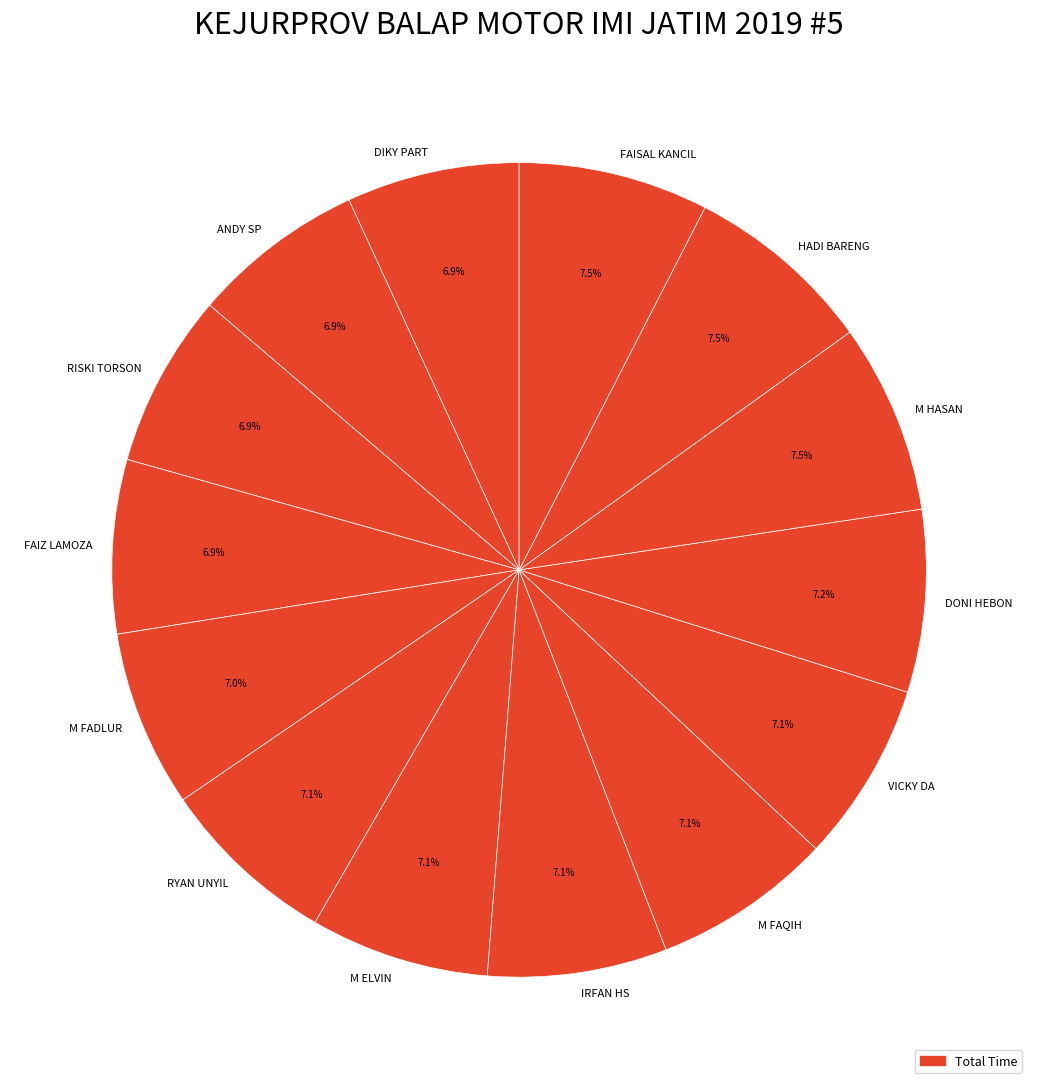

What is the ratio of the value at RISKI TORSON to the value at M FAQIH?

1.0